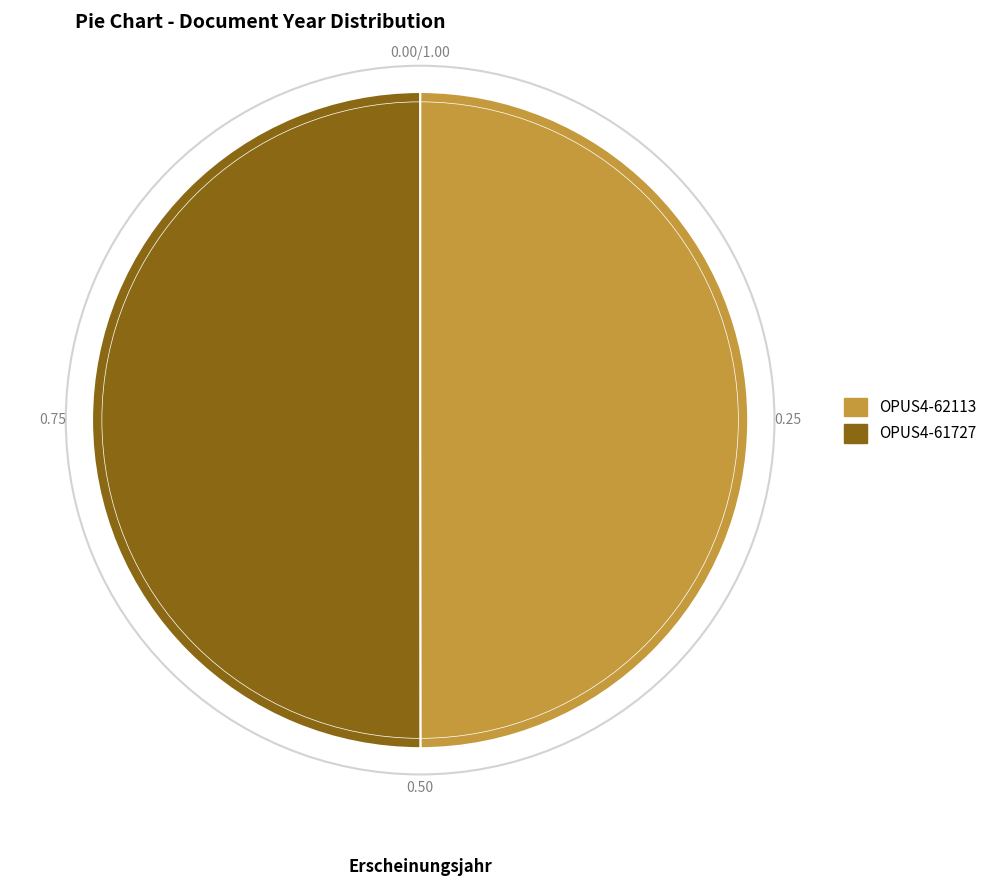

What is the ratio of the value at OPUS4-61727 to the value at OPUS4-62113?

1.0